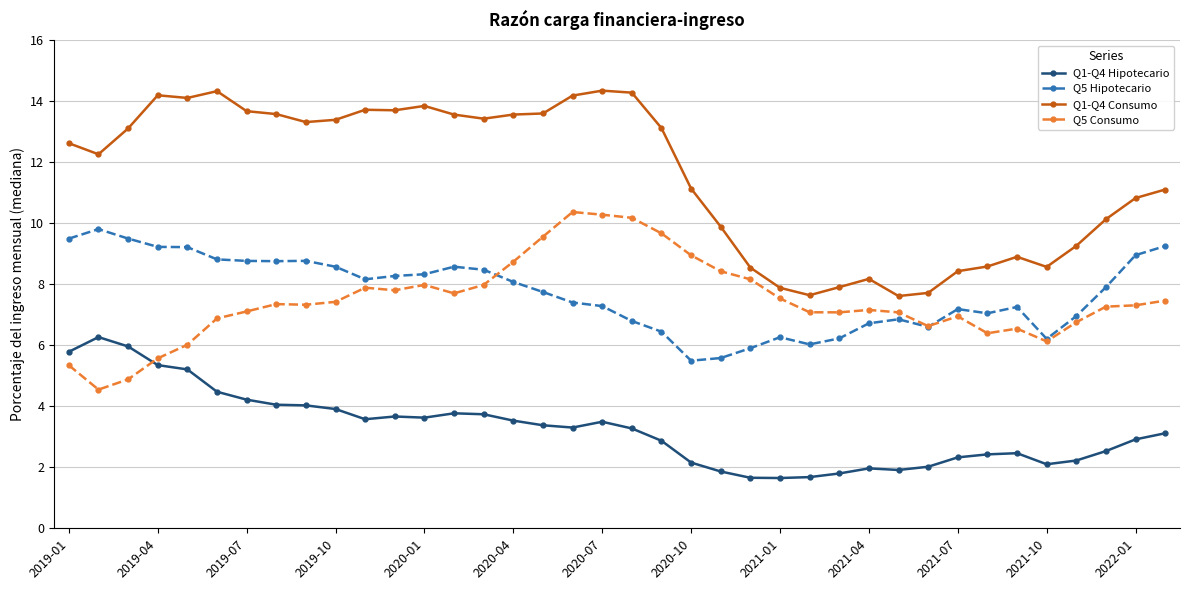

Which series has the widest spread of values?

Q1-Q4 Consumo